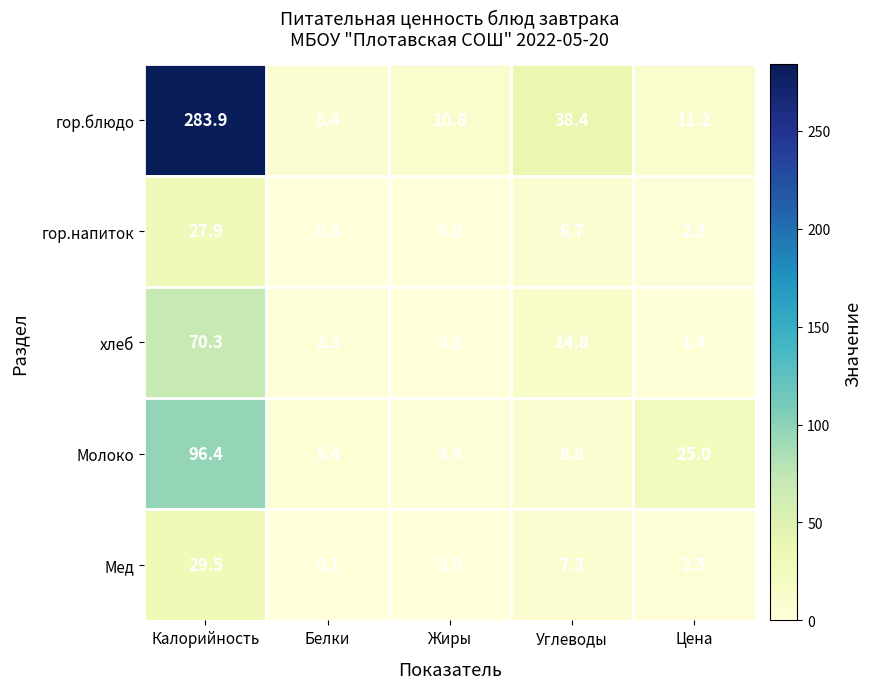

What is the average value of the хлеб series?

17.8